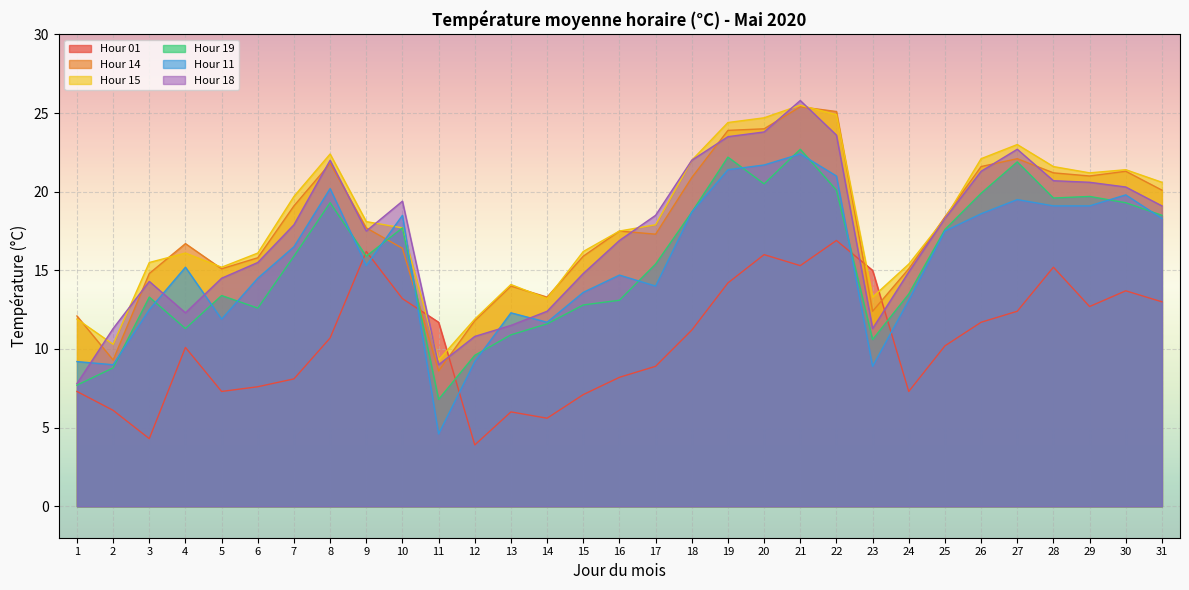

What is the minimum value shown in the chart?

3.9